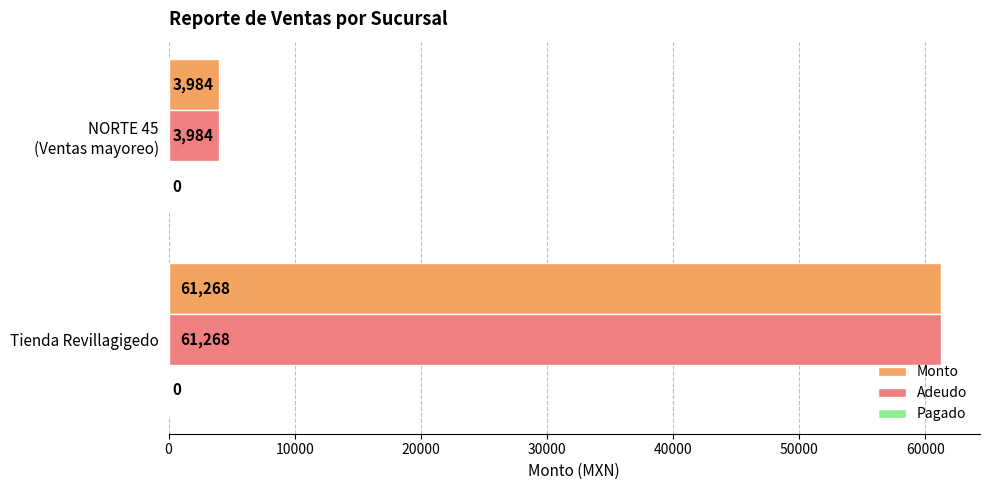

Is it true that Monto equals 61268 at Tienda Revillagigedo?

True